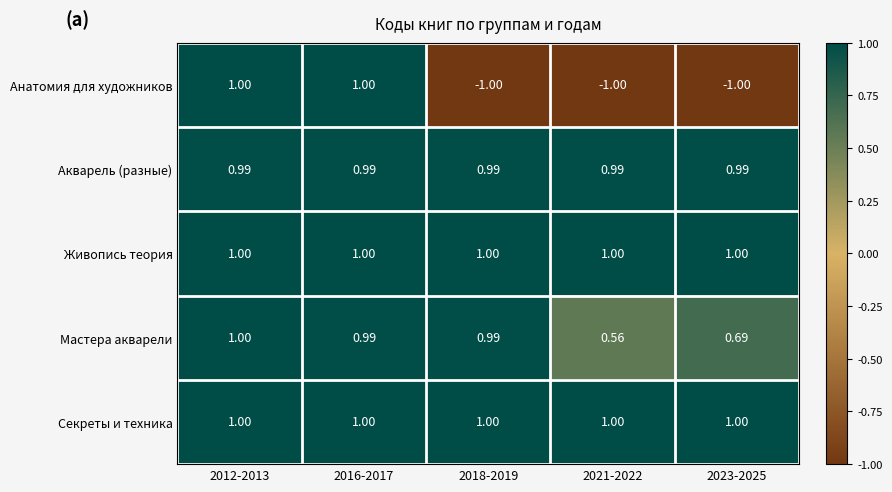

What is the greatest value displayed?

1.0